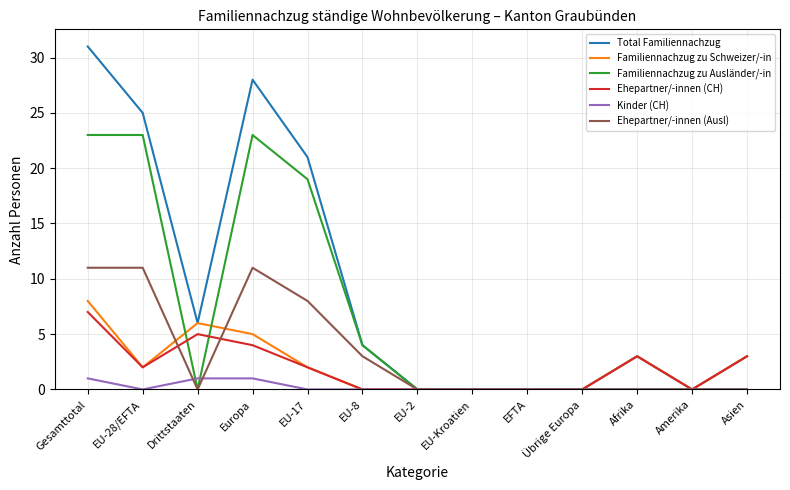

How many lines are shown in the chart?

6